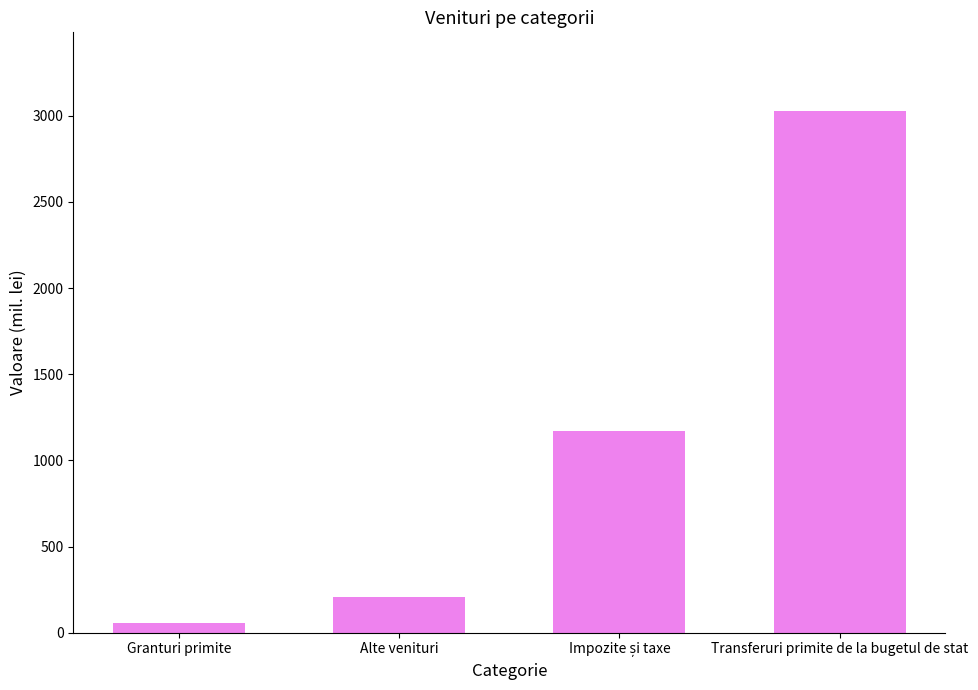

Reading left to right, transcribe all the data shown in this chart.

56.1	205.2	1169.0	3029.5